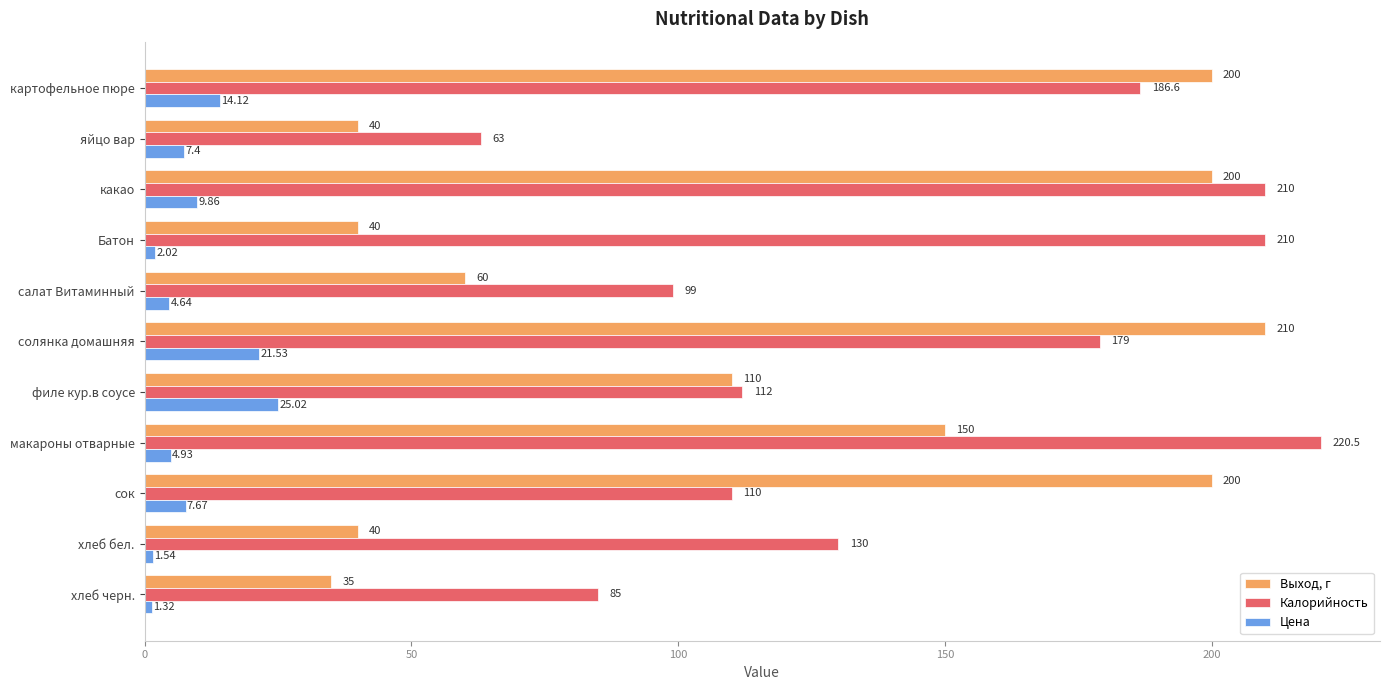

Rank the series by their maximum value, from highest to lowest.

Калорийность, Выход, г, Цена